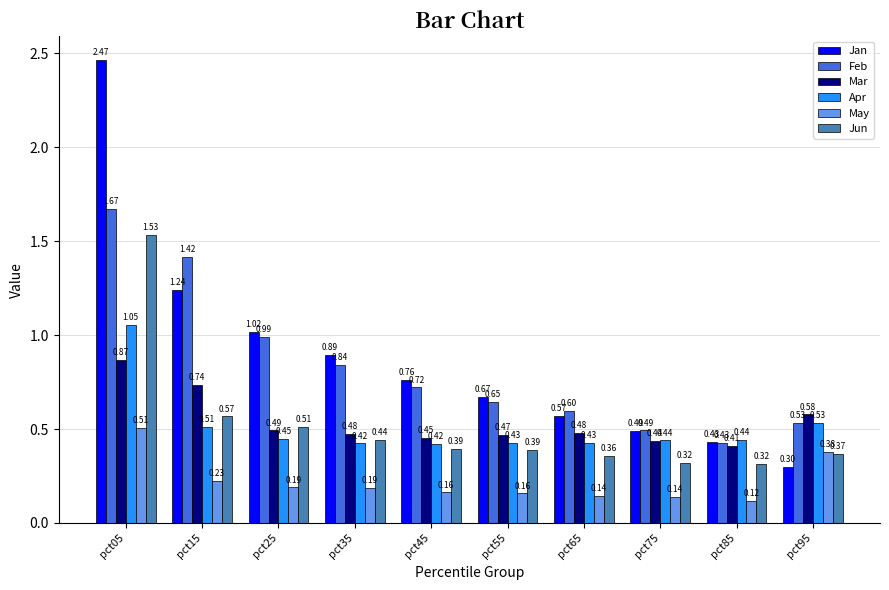

At which category is the sum across all series the highest?

pct05